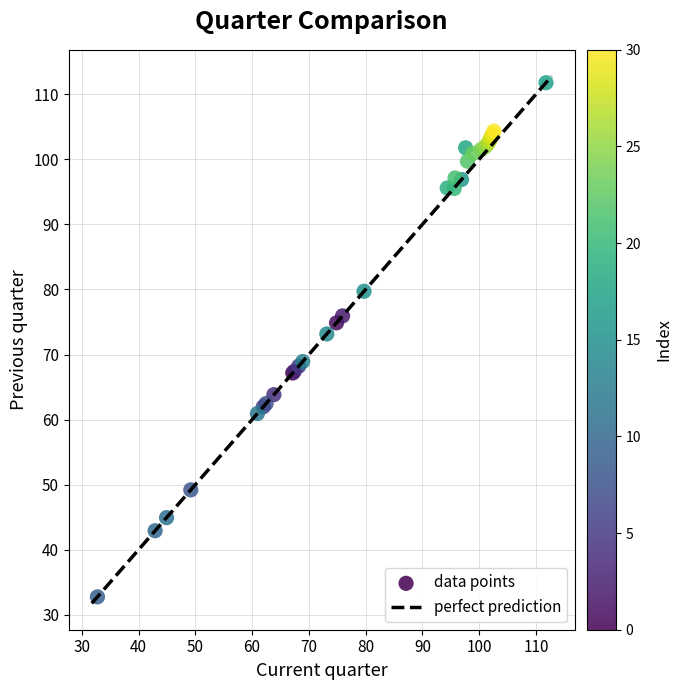

What Y value in the scatter plot is closest to 72?

73.2